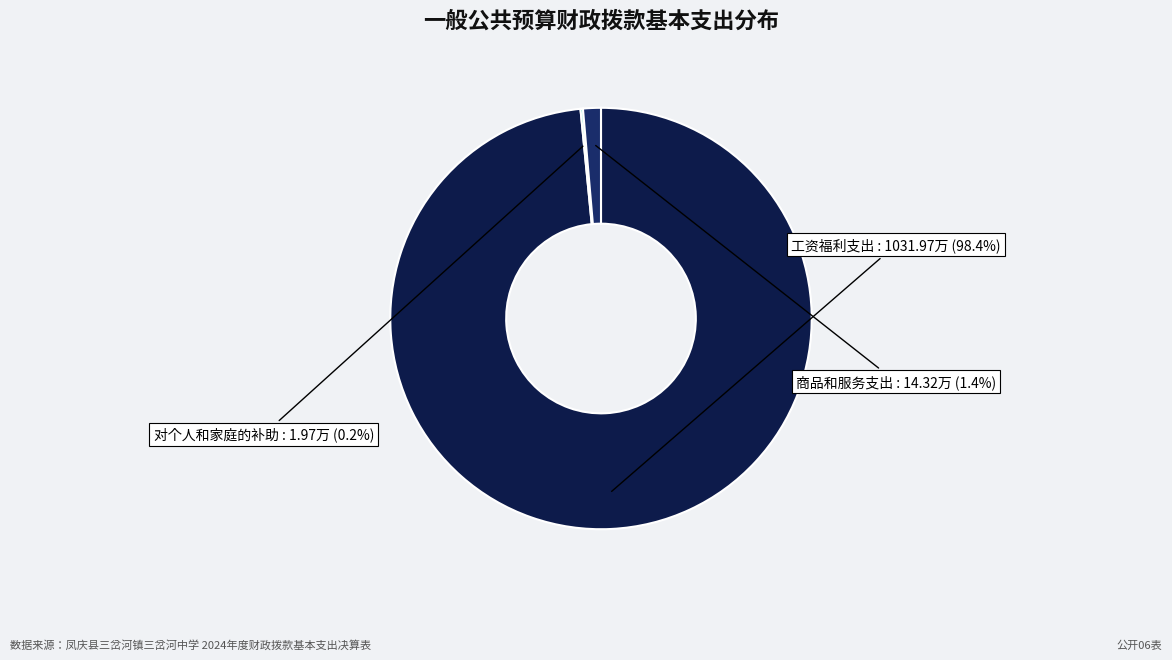

Which category has the biggest portion of the pie?

工资福利支出